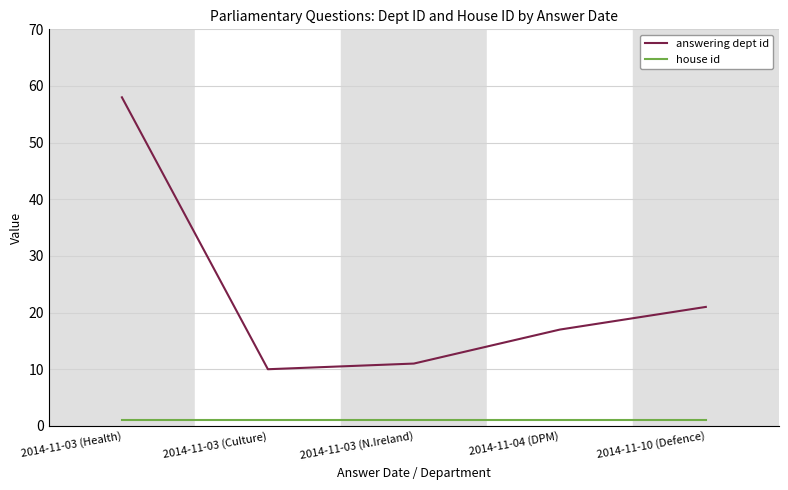

How many interior local valleys does the answering dept id series have?

1